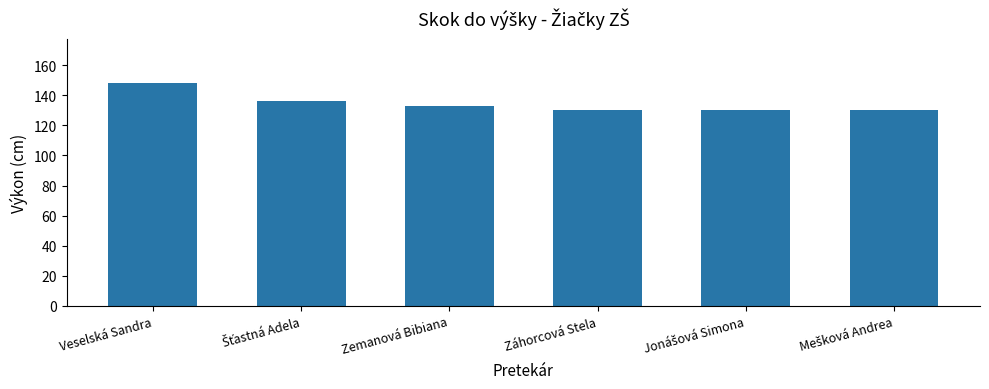

What is the sum of all values?

807